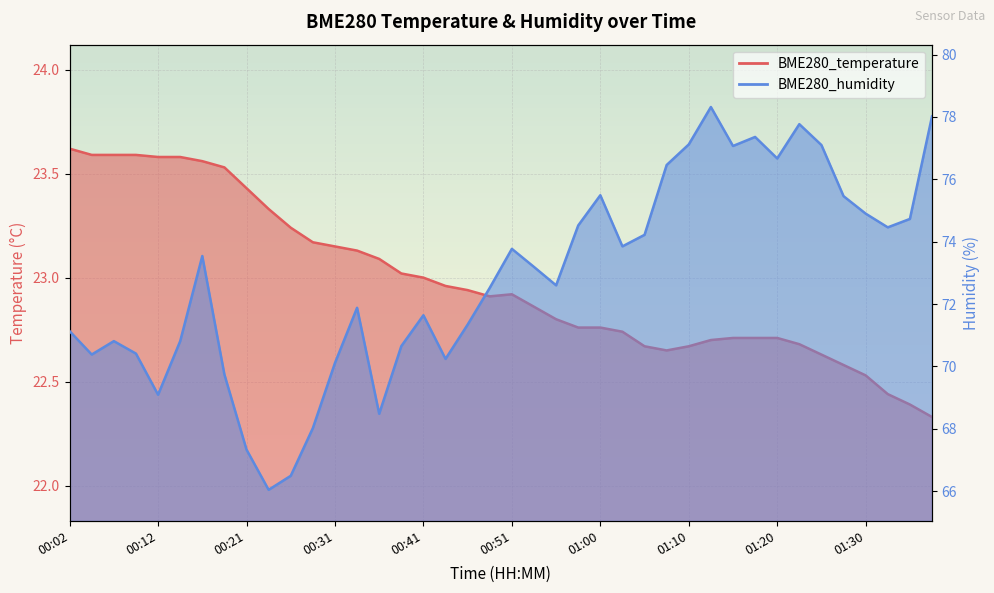

What position from the left is 01:15?

31